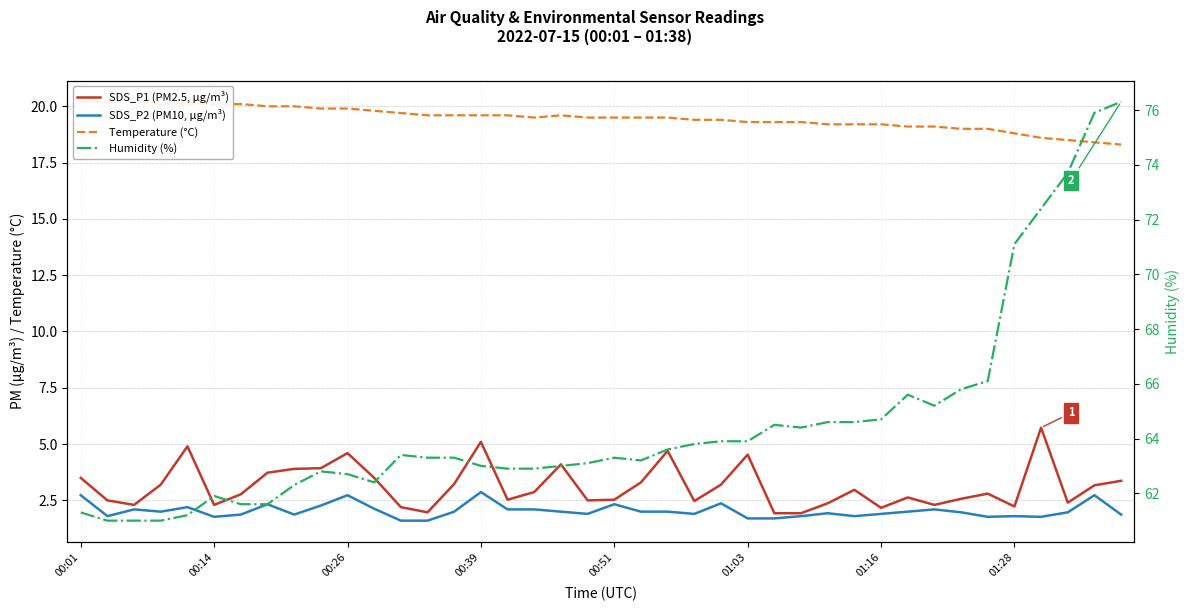

What position from the left is 00:14?

6